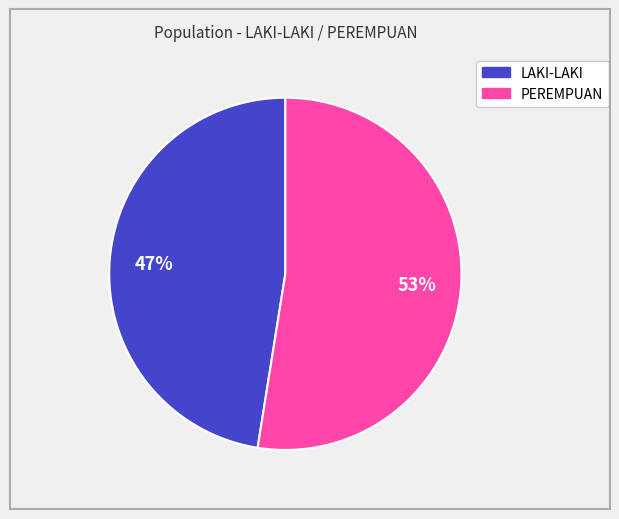

Approximately how many times larger is the value at PEREMPUAN compared to LAKI-LAKI?

1.1